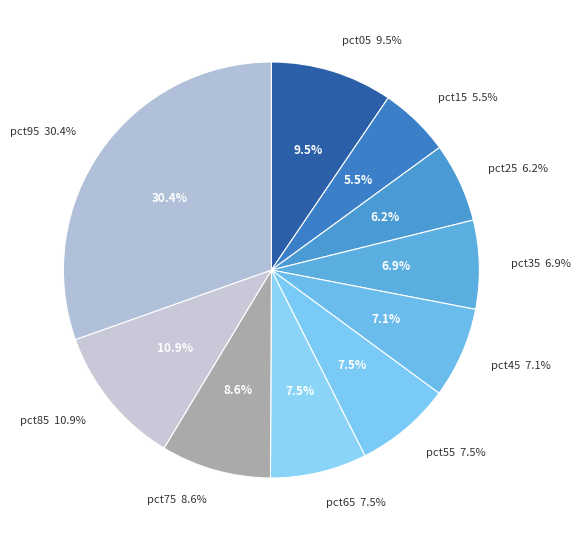

Does pct35 account for over 50% of the chart?

No